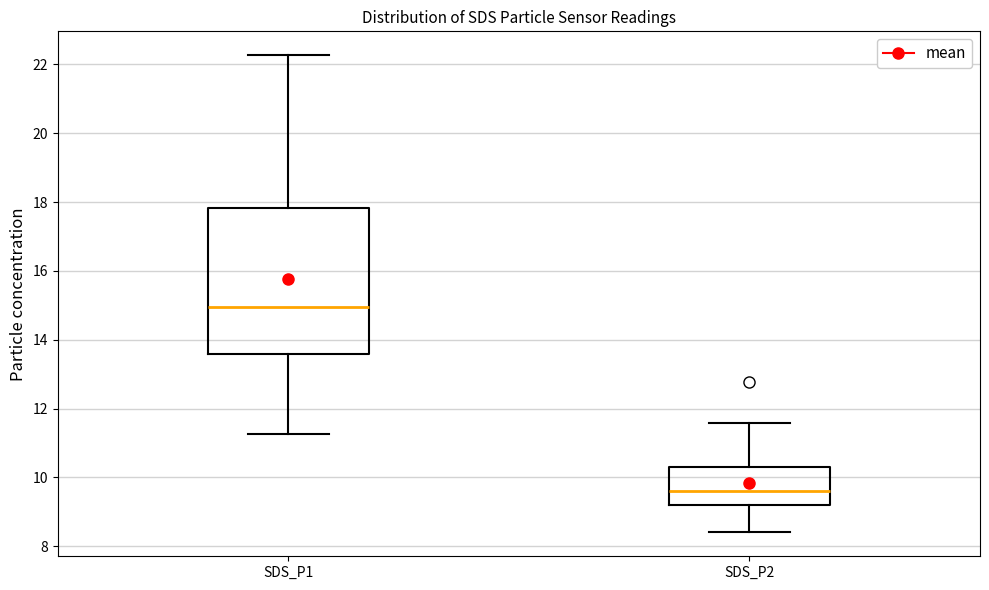

Which box's median line is the lowest?

SDS_P2